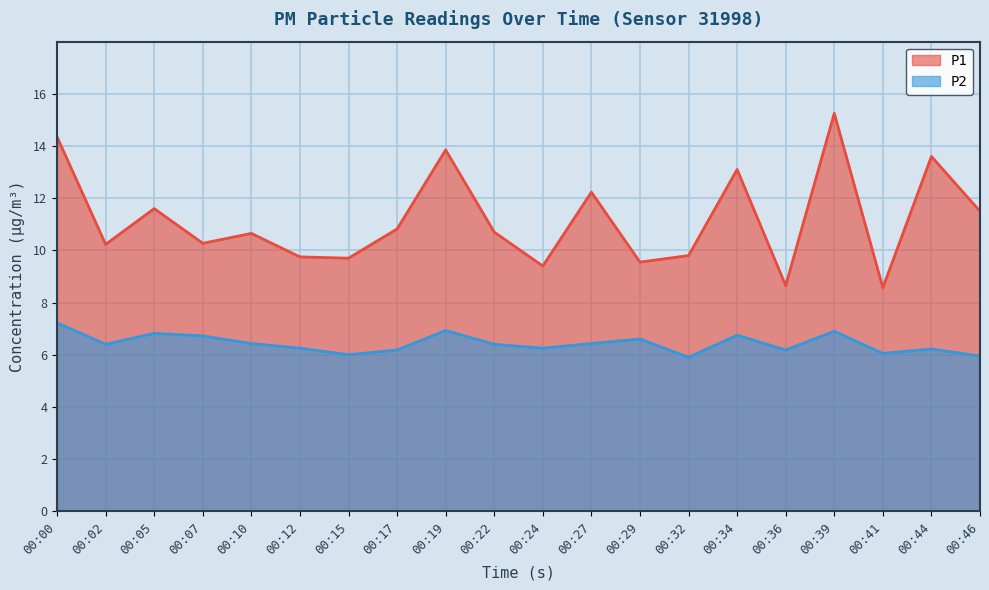

What is the sum of all P1 values?

223.6